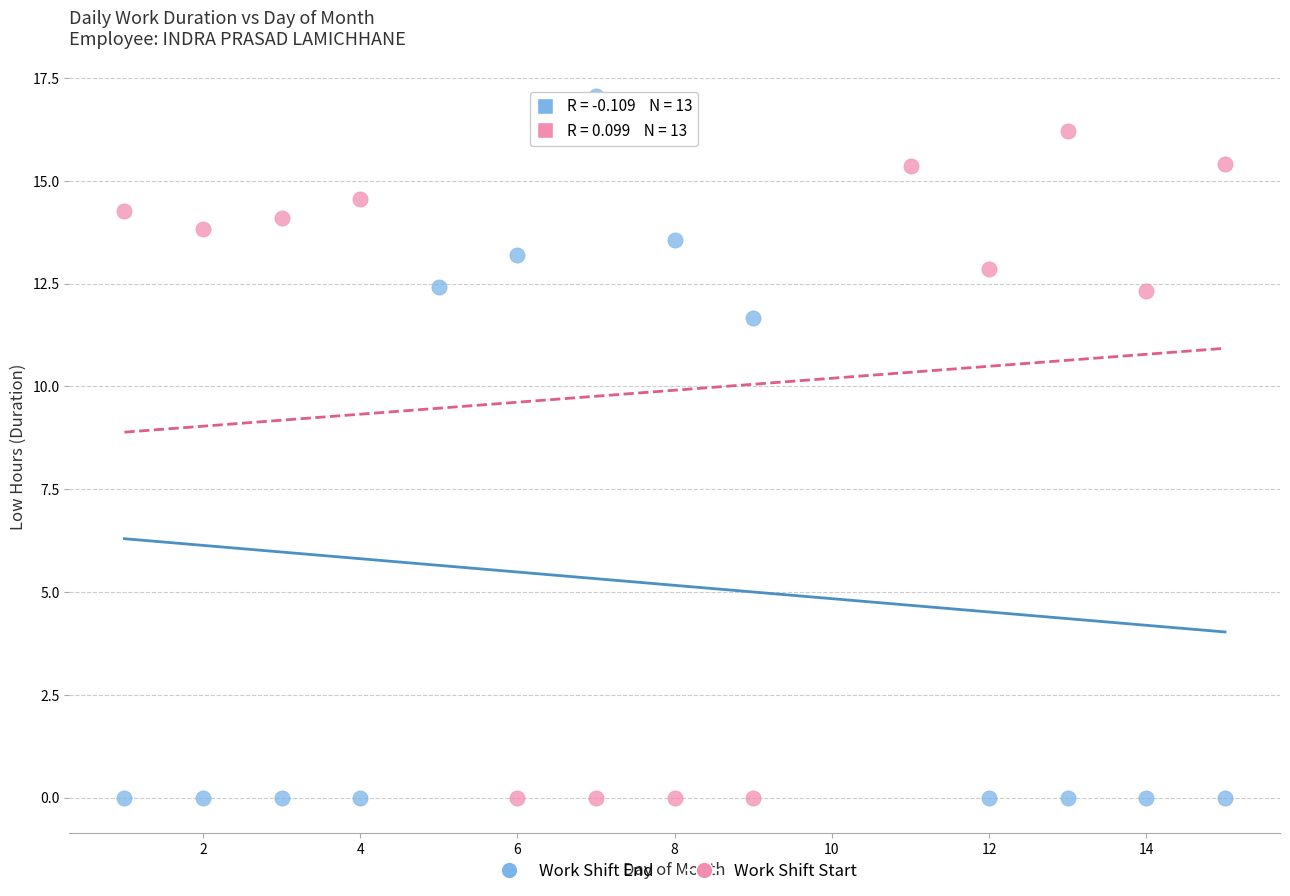

Which series reaches the maximum Y coordinate?

Work Shift End